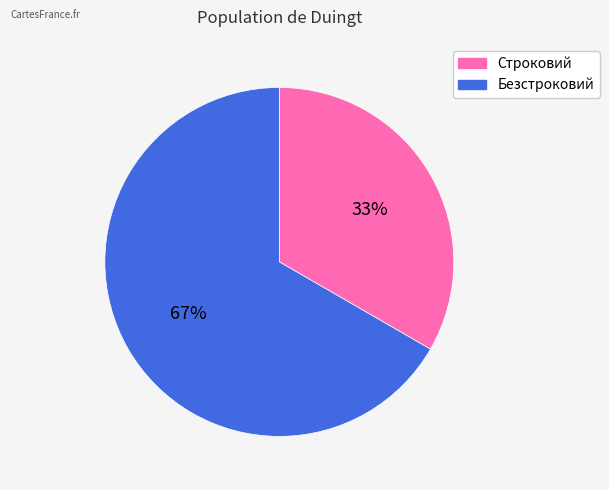

To the nearest percent, what is the average slice percentage?

50%